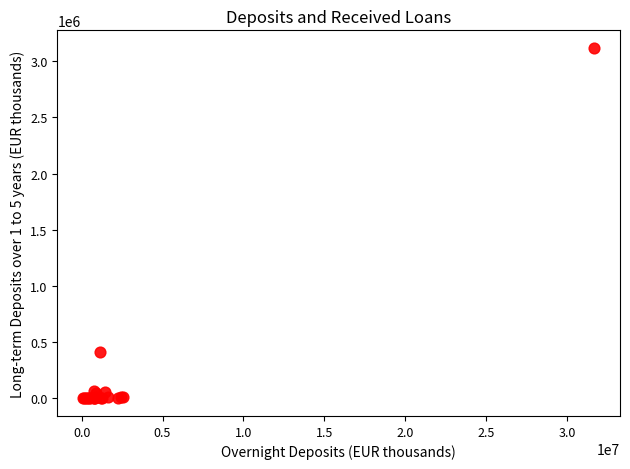

What Y value in the scatter plot is closest to 1558842?

415994